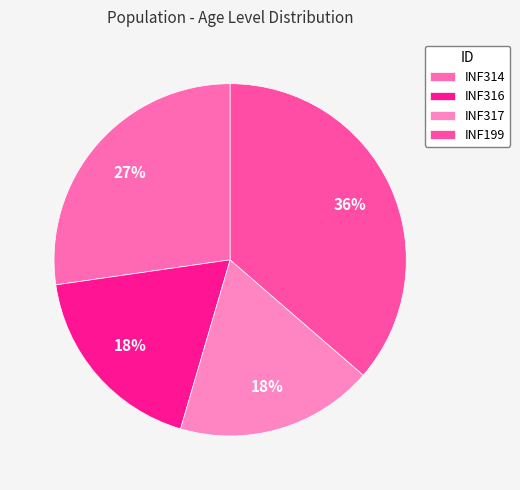

How many segments does this pie chart have?

4